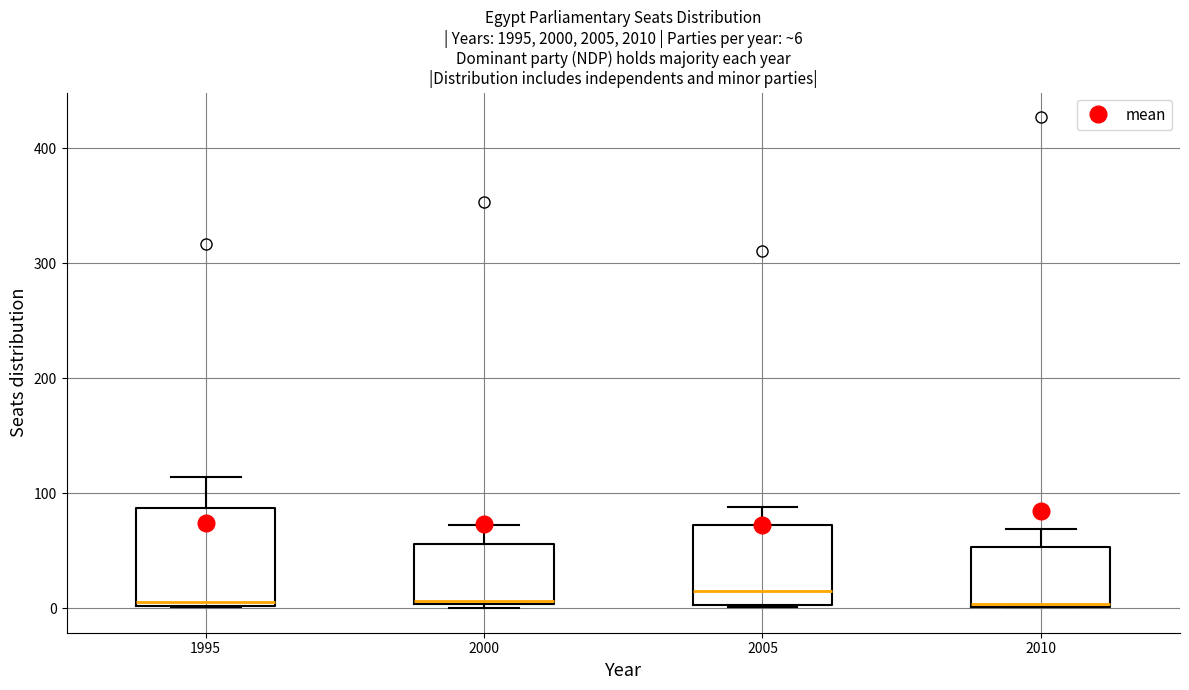

Comparing the boxes themselves (not the whiskers), which one is the tallest?

1995